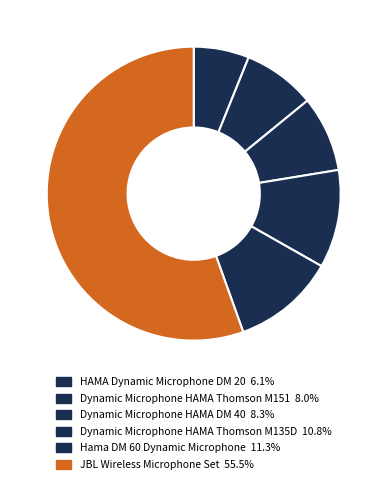

How many slices are in this pie chart?

6